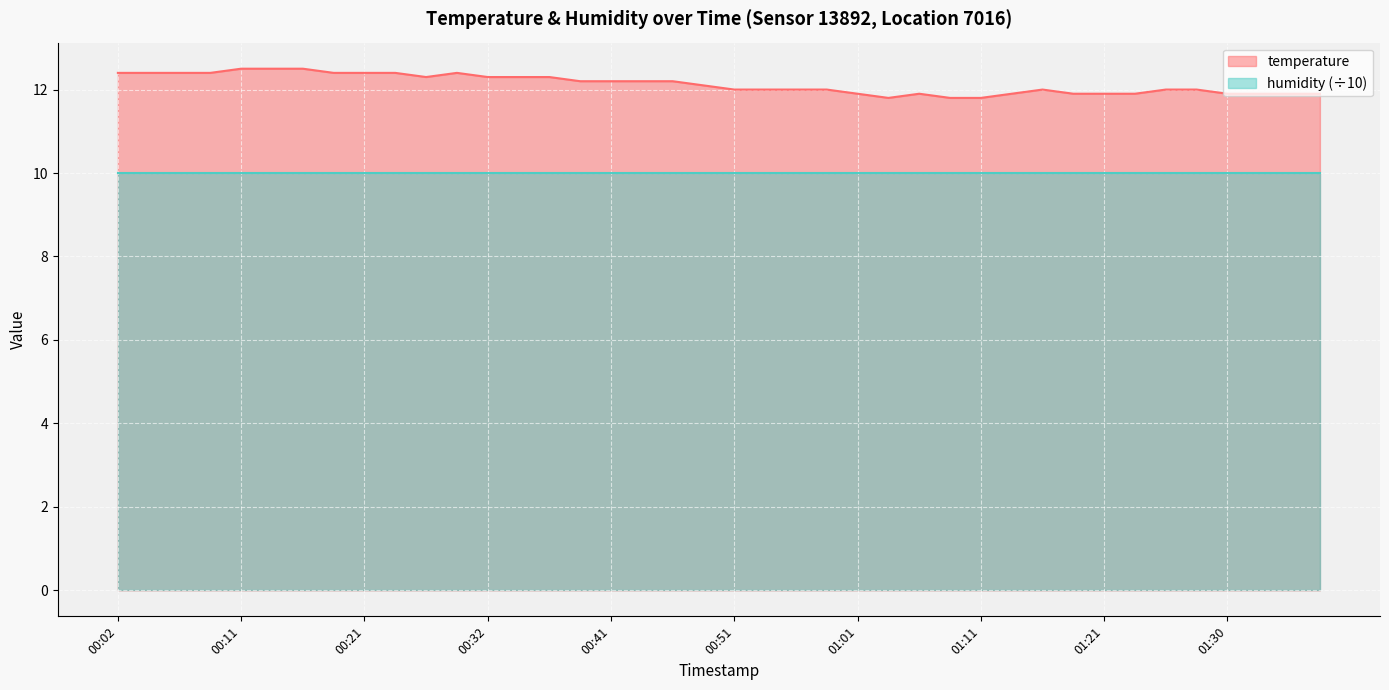

What is the difference between the maximum and minimum values?

0.7